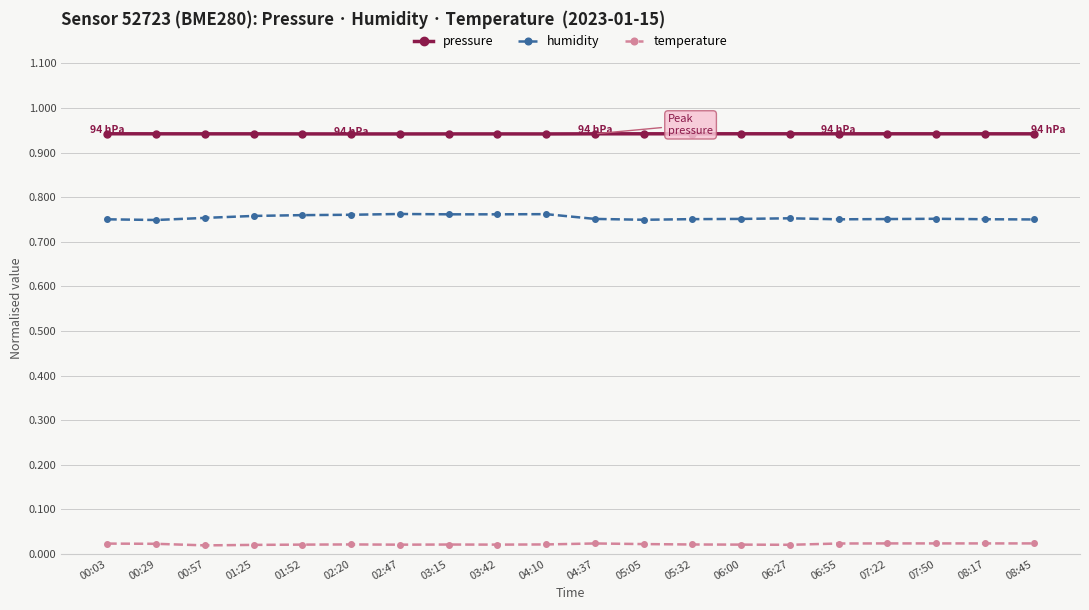

List the series in order of their peak value, lowest first.

temperature, humidity, pressure